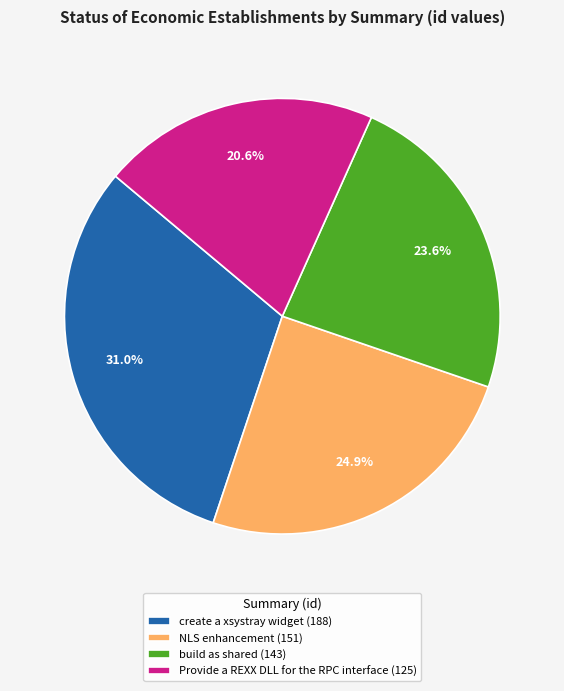

Does build as shared account for over 50% of the chart?

No